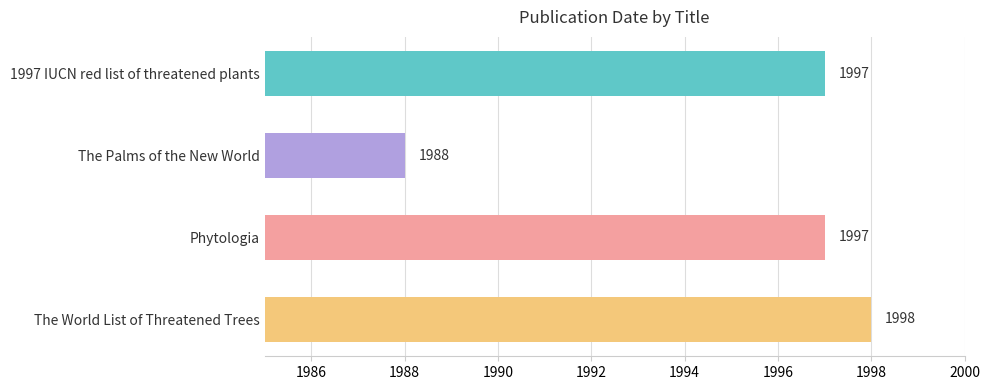

At which category does the chart reach its peak across all series?

The World List of Threatened Trees